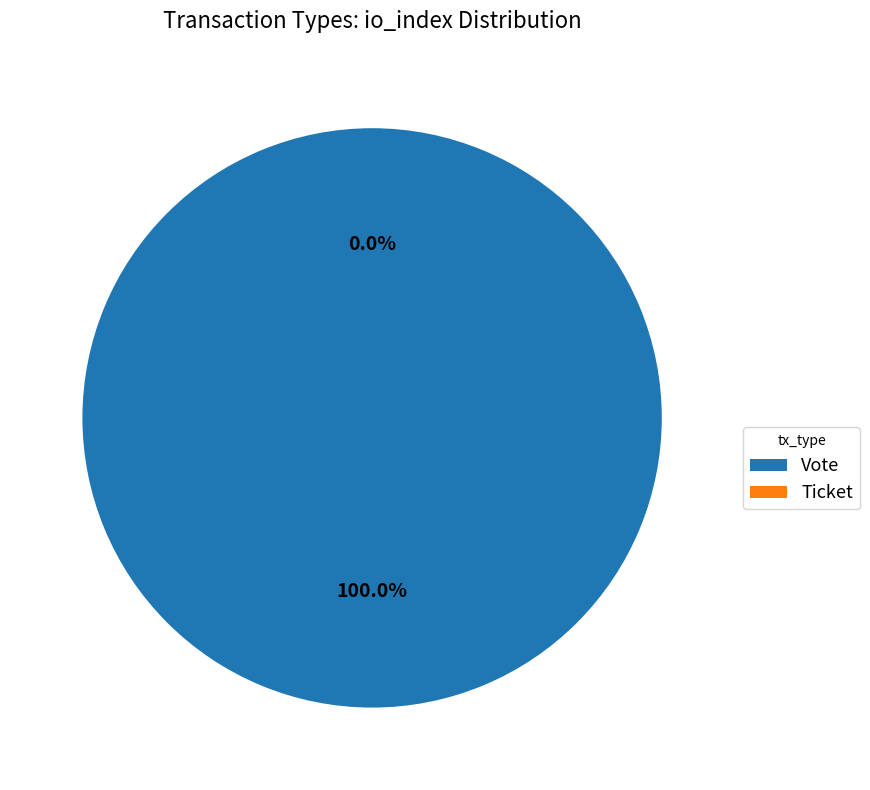

To the nearest percent, what is the difference between the Vote and Ticket slice percentages?

100%